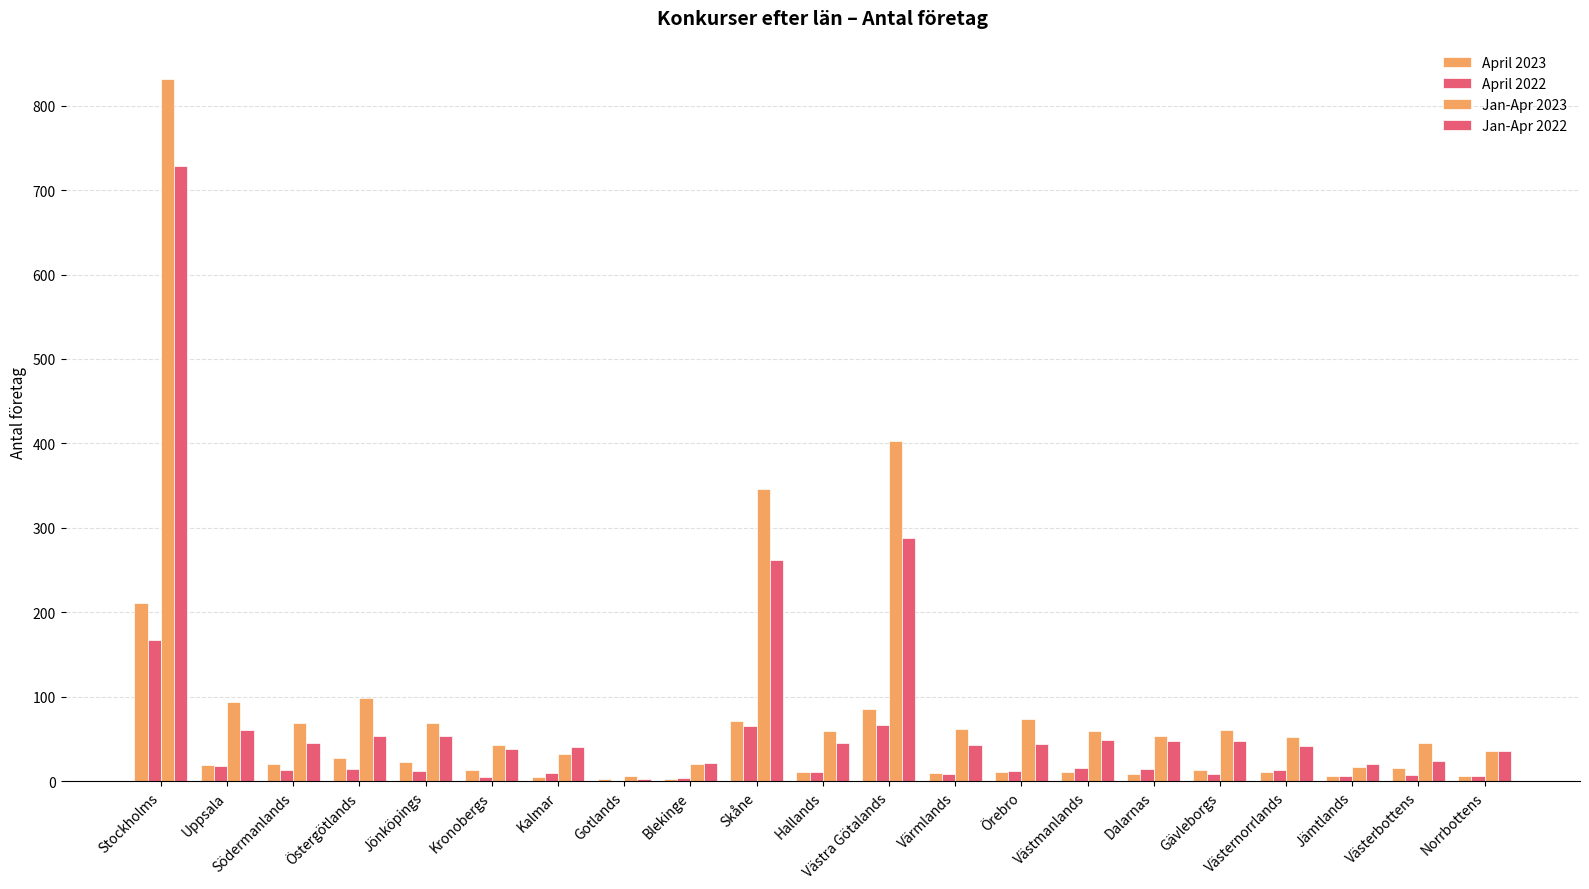

Are the bars grouped side by side (vs. stacked)?

Yes